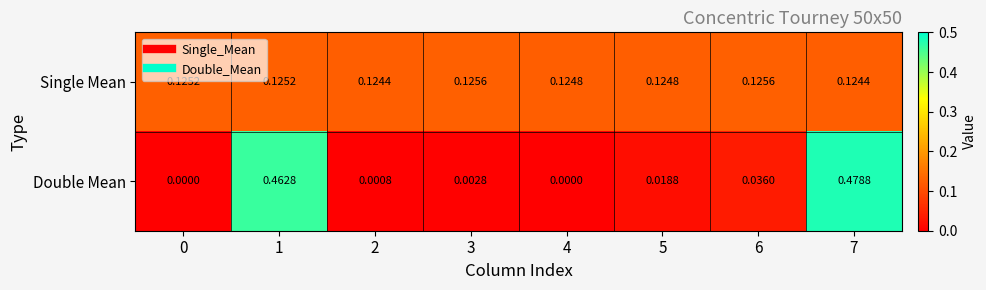

How many series are shown in this chart?

2